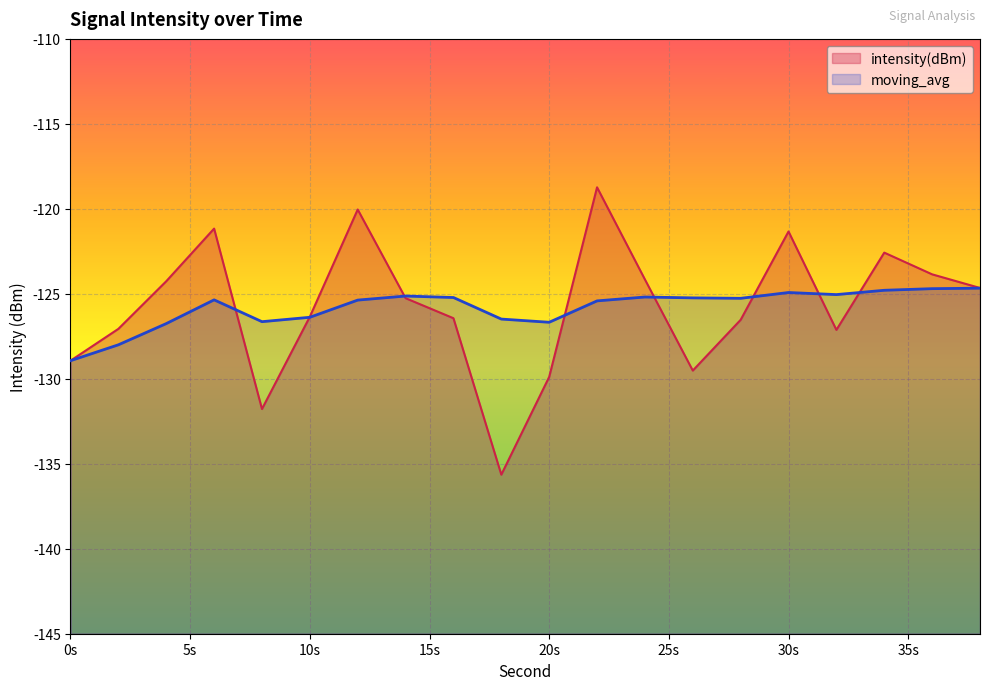

How many values in the moving_avg series exceed -125?

4